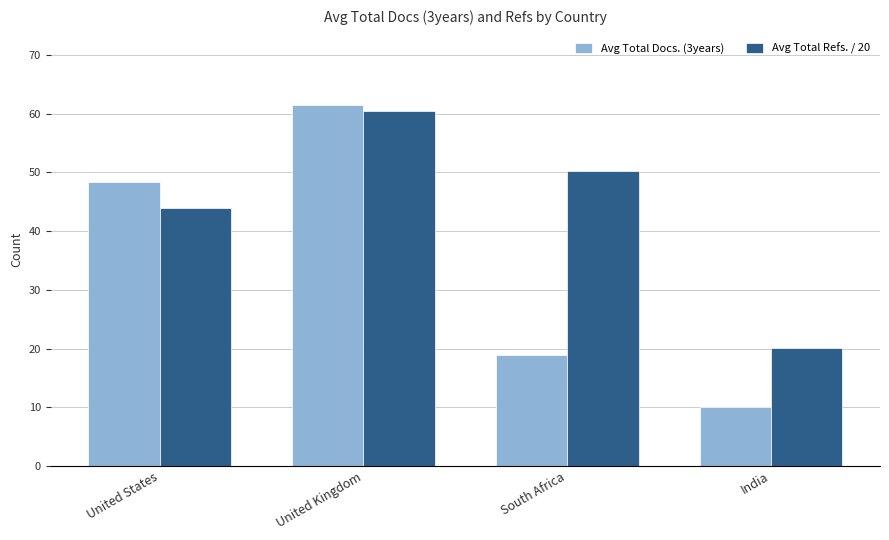

What is the difference between the maximum and minimum values in the Avg Total Docs. (3years) series?

51.4